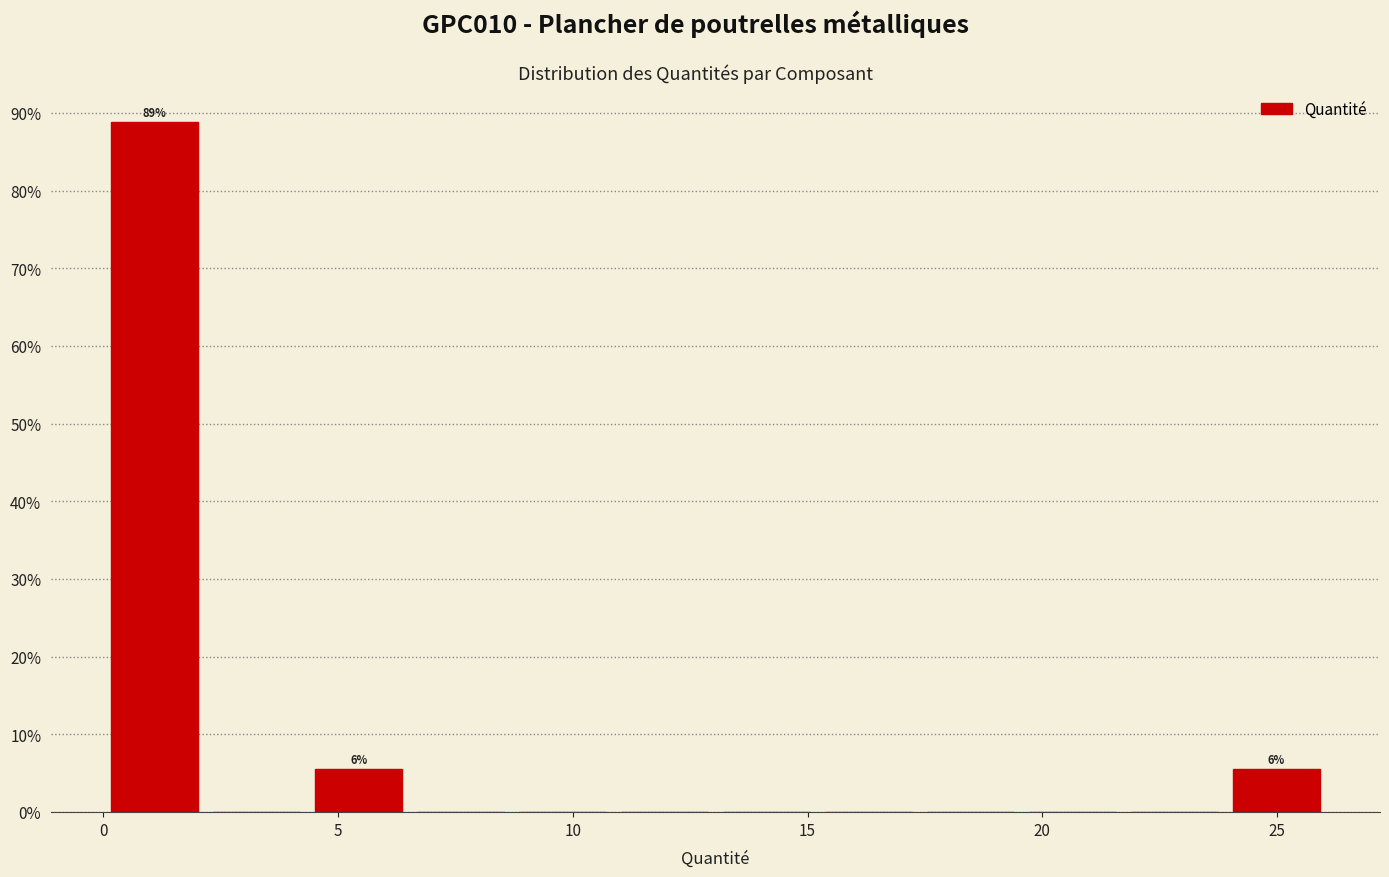

Which range on the x-axis has the tallest bar?

0.0 to 2.0